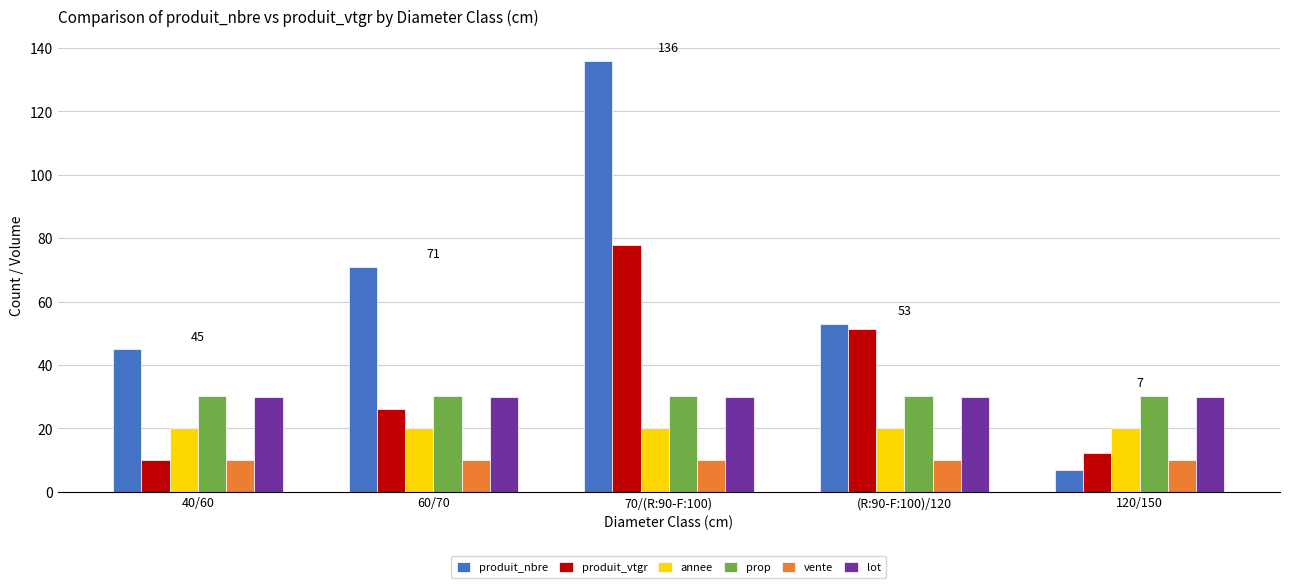

What is the value of the prop bar at the 3rd from the left?

30.3